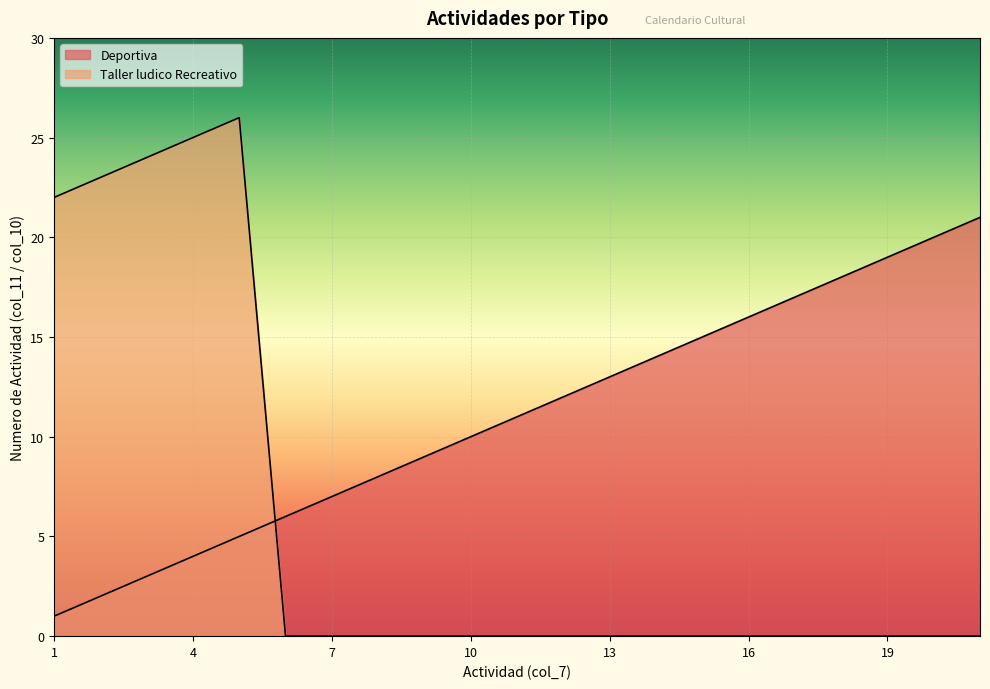

What is the spread (max minus min) of values at 17?

17